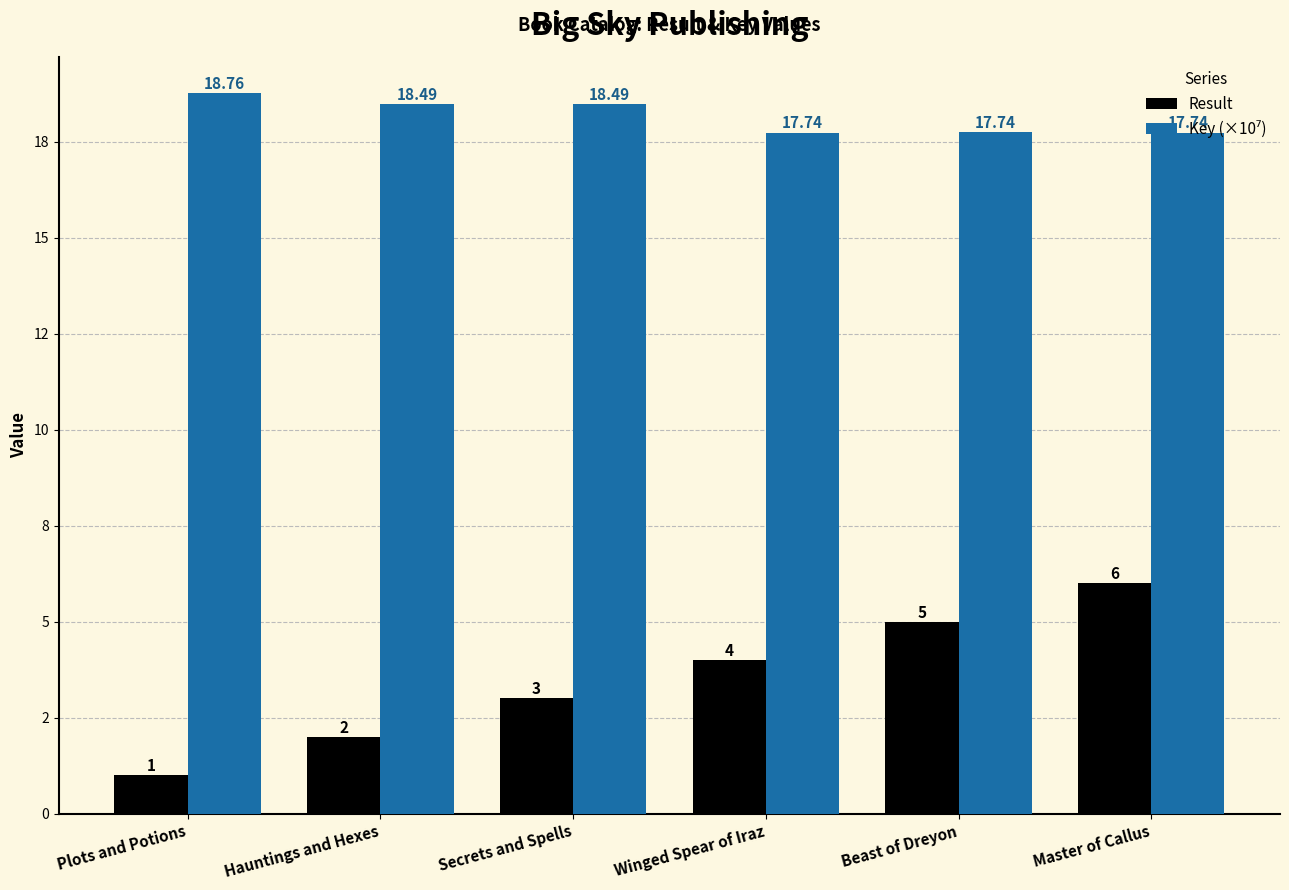

Does the chart contain any negative values?

No